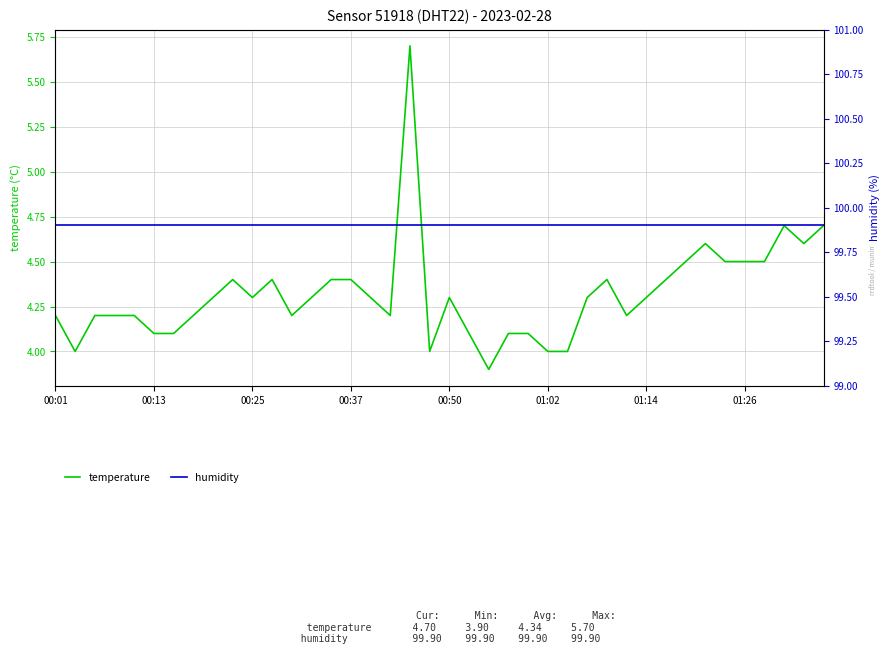

The temperature series shows 4.1 at 24. True or false?

True